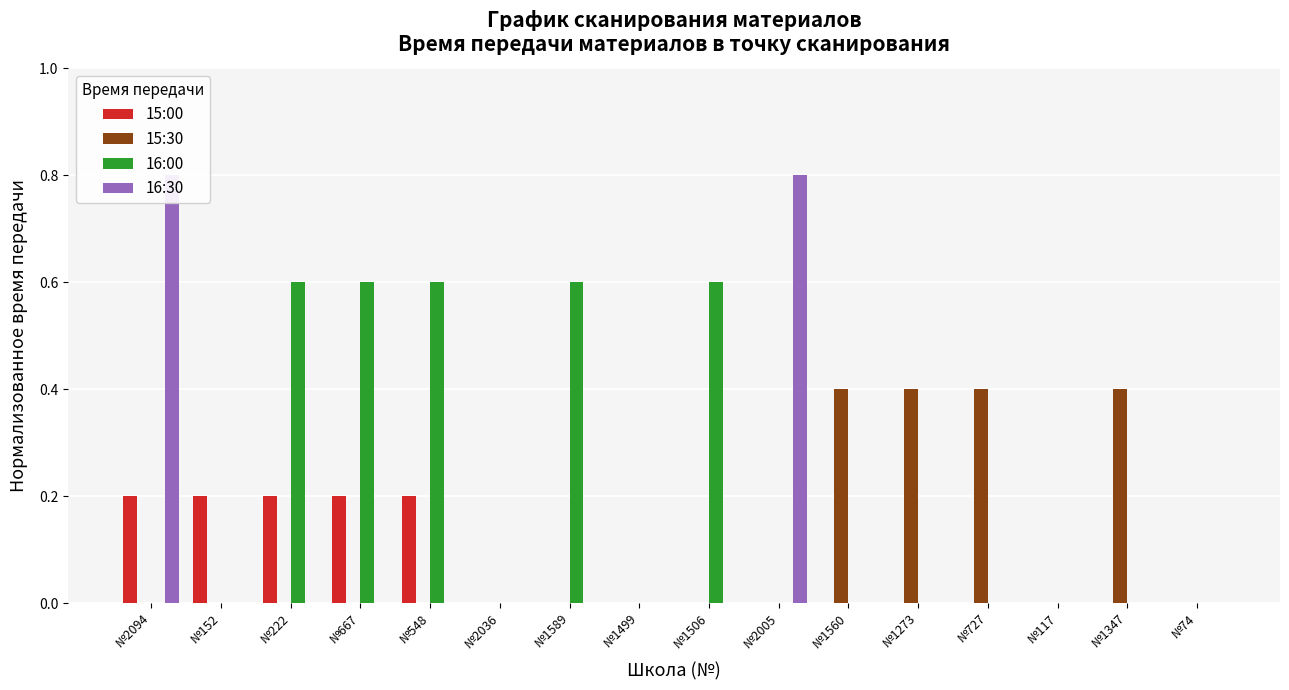

Between №1506 and №2005, which is larger?

№1506